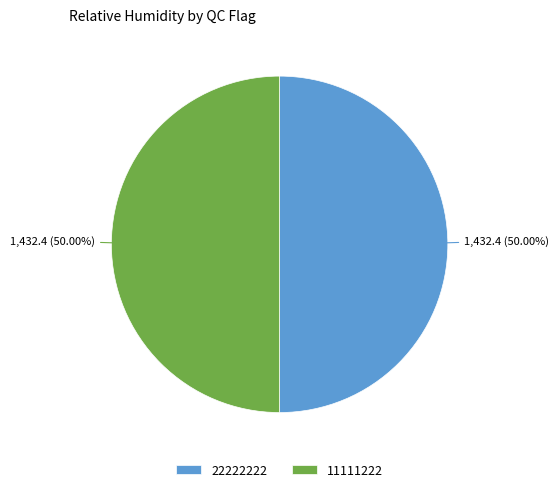

Approximately how many times larger is the value at 22222222 compared to 11111222?

1.0